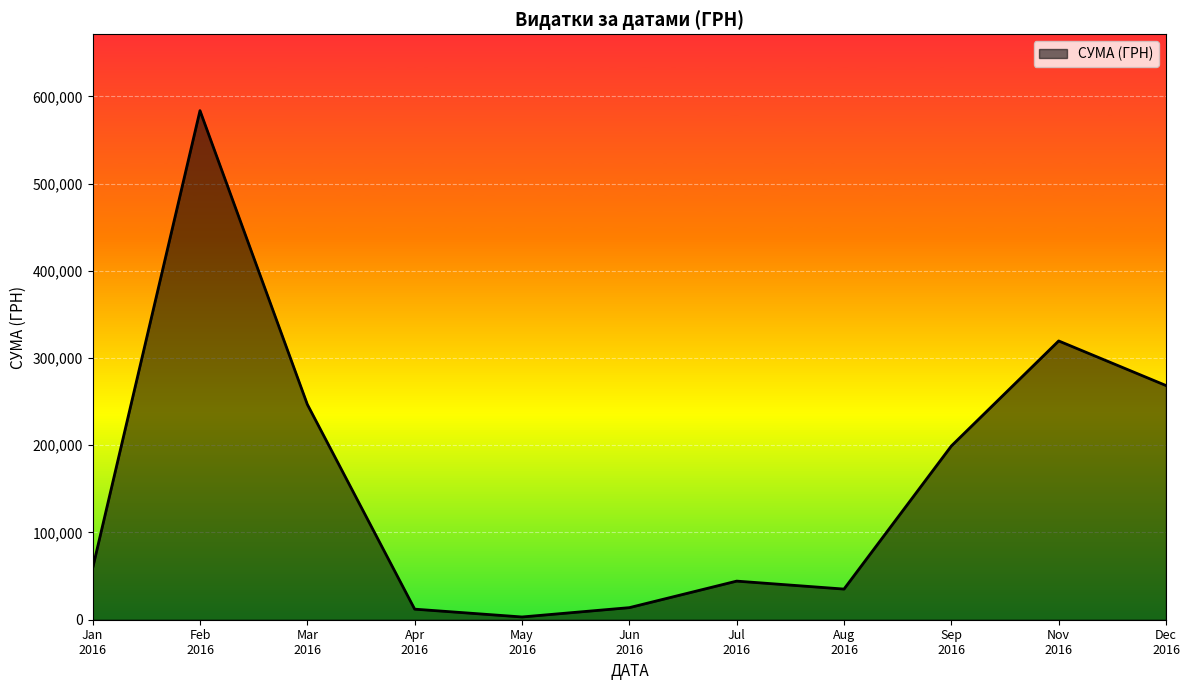

What is the greatest value displayed?

583556.1